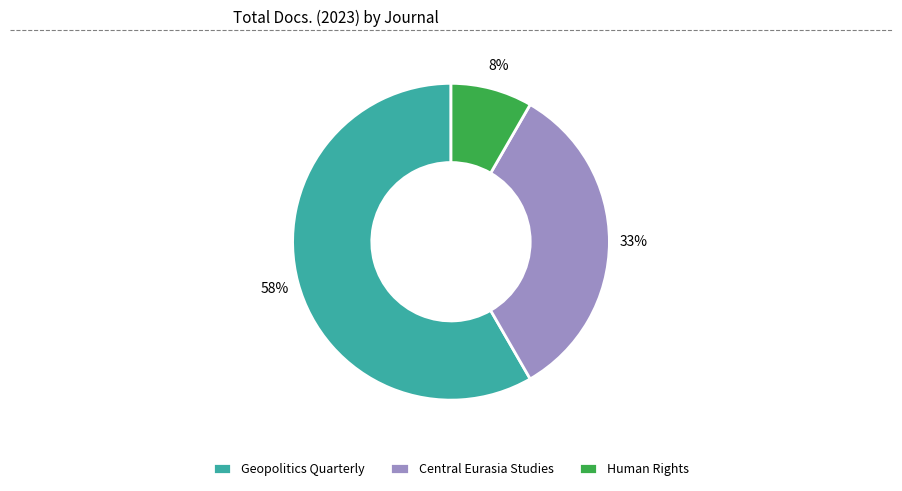

Is it true that Central Eurasia Studies is 33% of the pie?

True